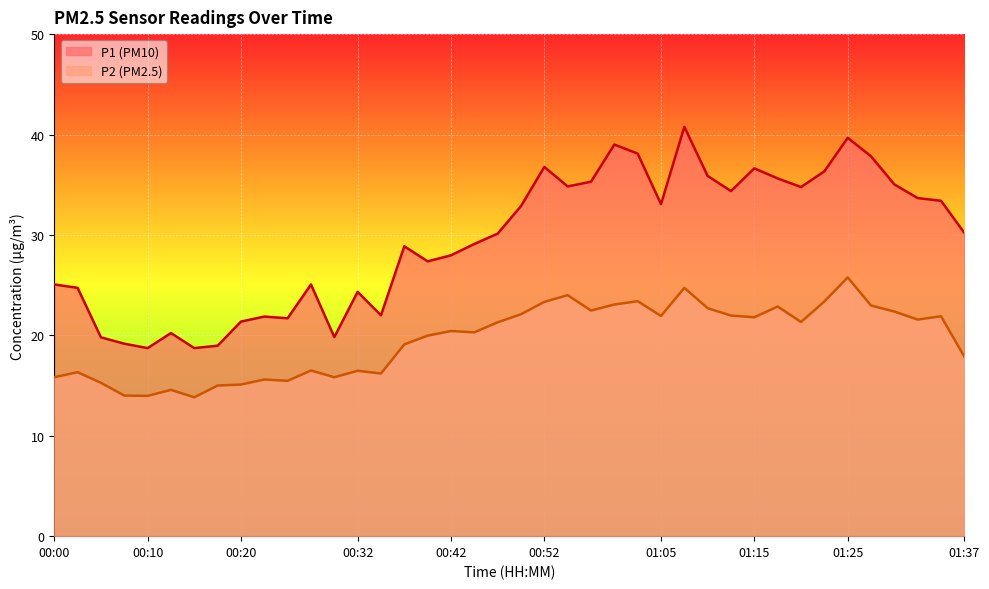

At 01:37, list the series in order from largest to smallest.

P1, P2